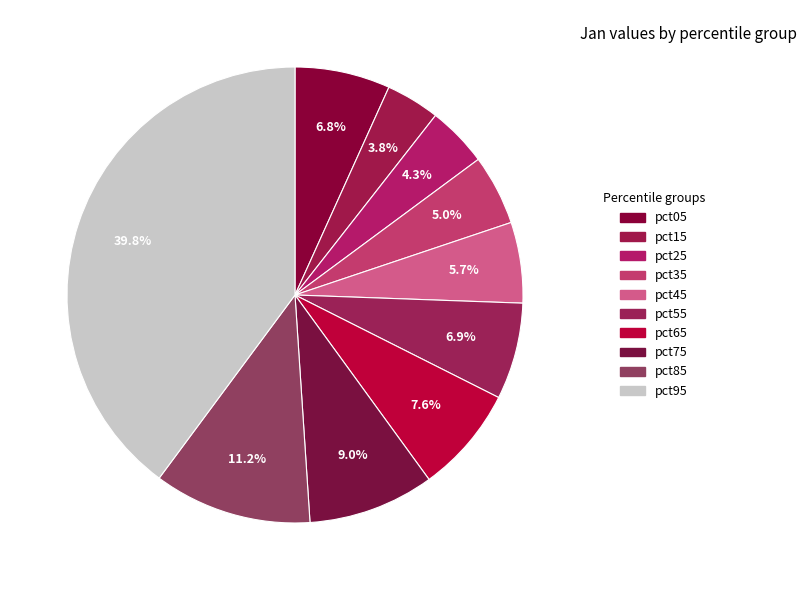

How many segments does this pie chart have?

10